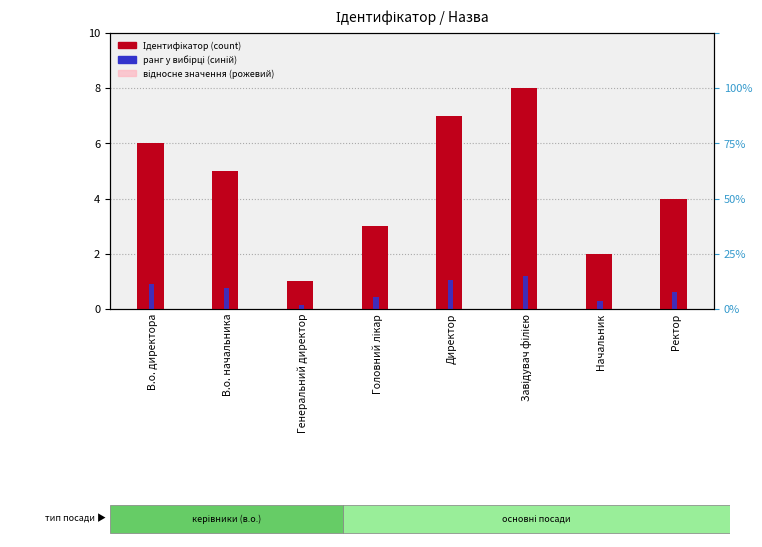

What is the difference between the maximum and minimum values in the ранг у вибірці (синій) series?

1.1